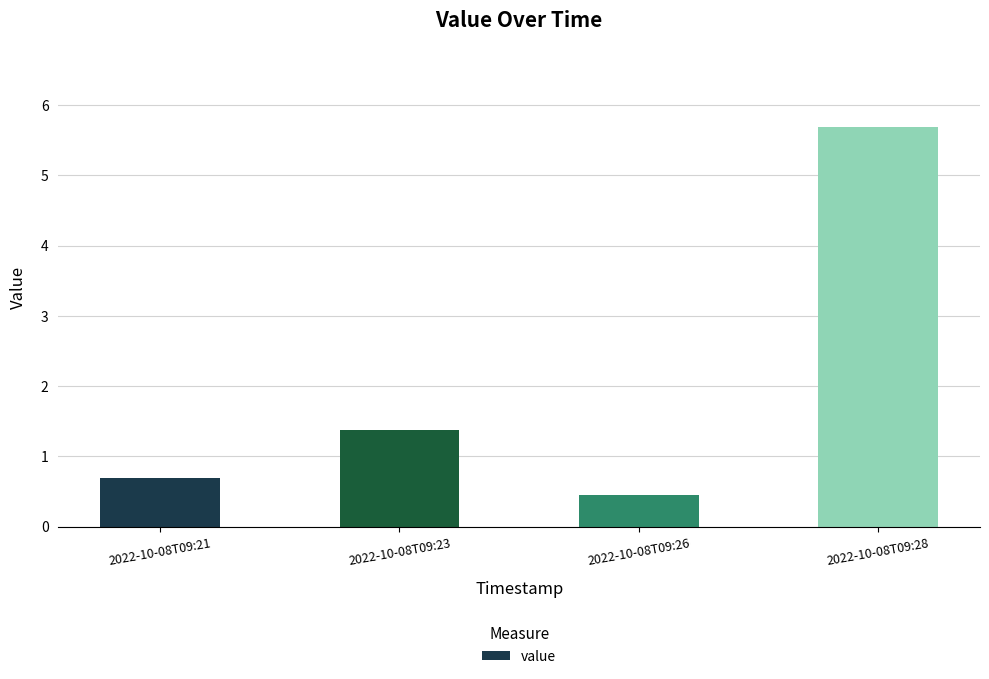

How many data points are less than 1?

2